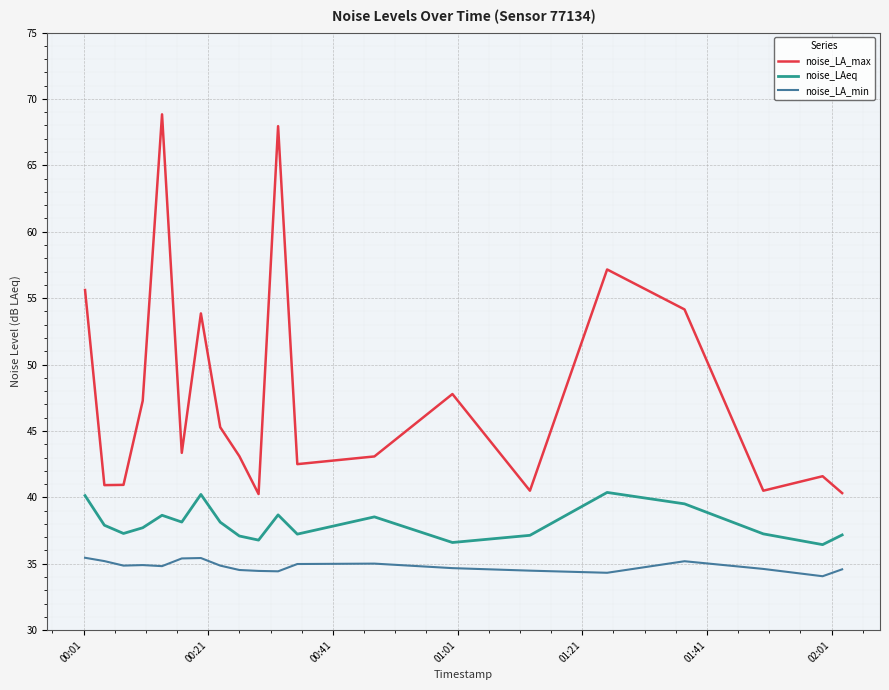

Which series has the widest spread of values?

noise_LA_max